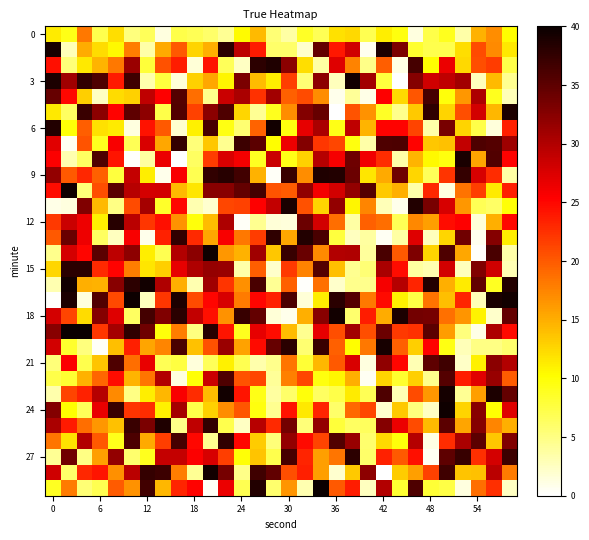

At which category is the sum across all series the highest?

11